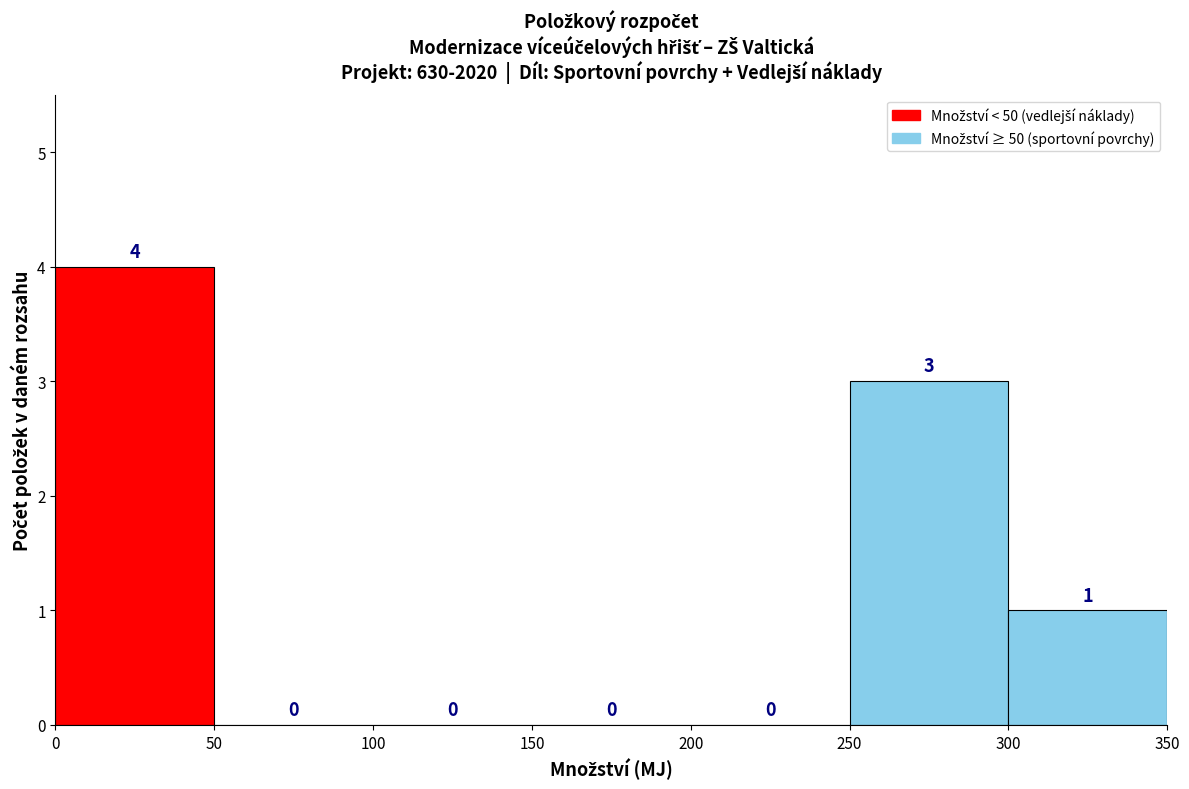

How tall is the bar that spans 0 to 50 on the x-axis?

4